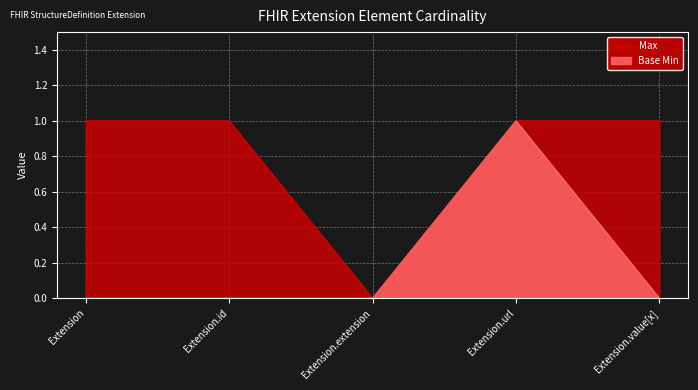

The value of Max at Extension.value[x] is 0. True or false?

False